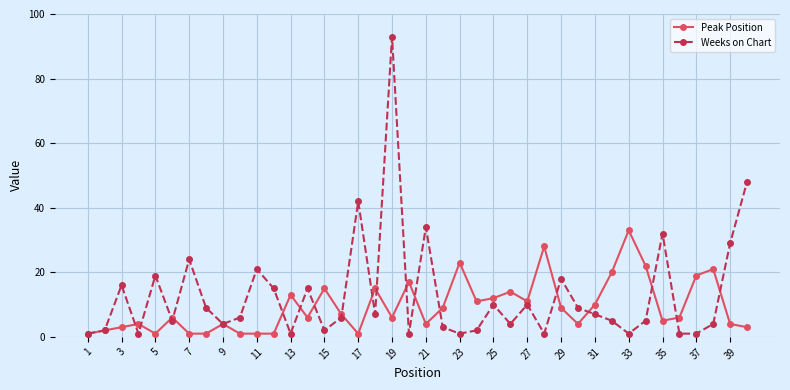

What is the minimum value shown in the chart?

1